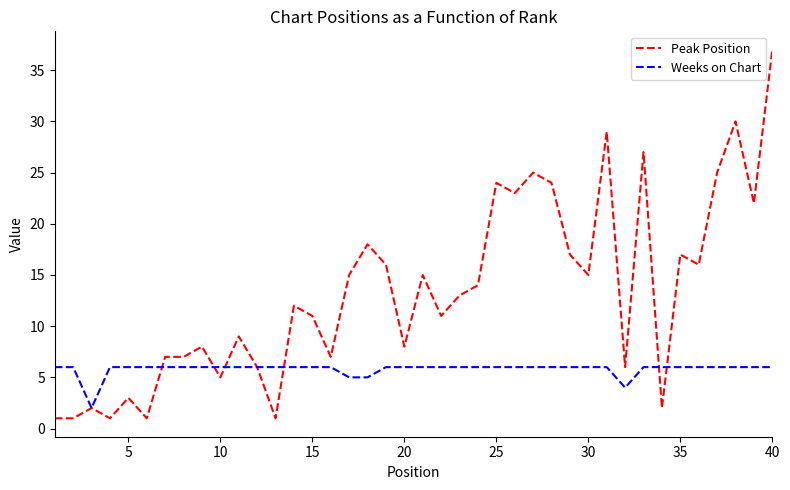

How many series are shown in this chart?

2